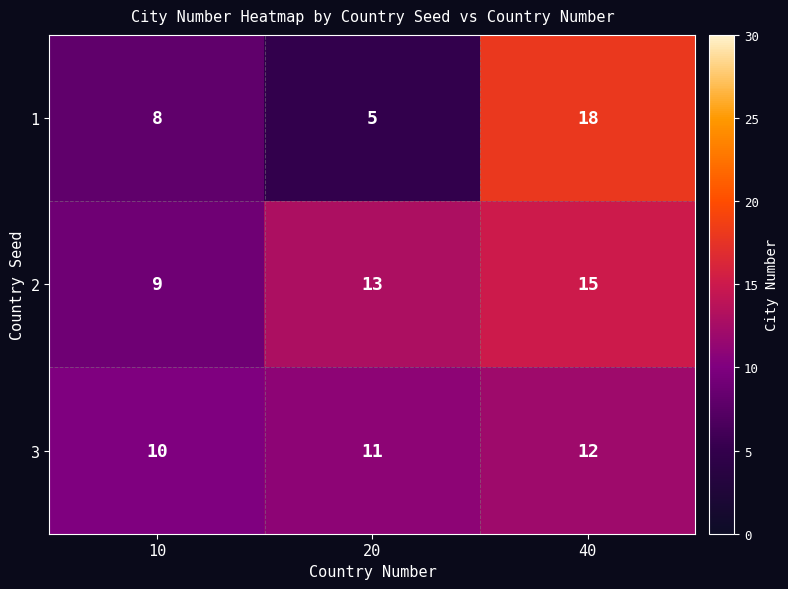

Is it true that 3 equals 11 at 20?

True